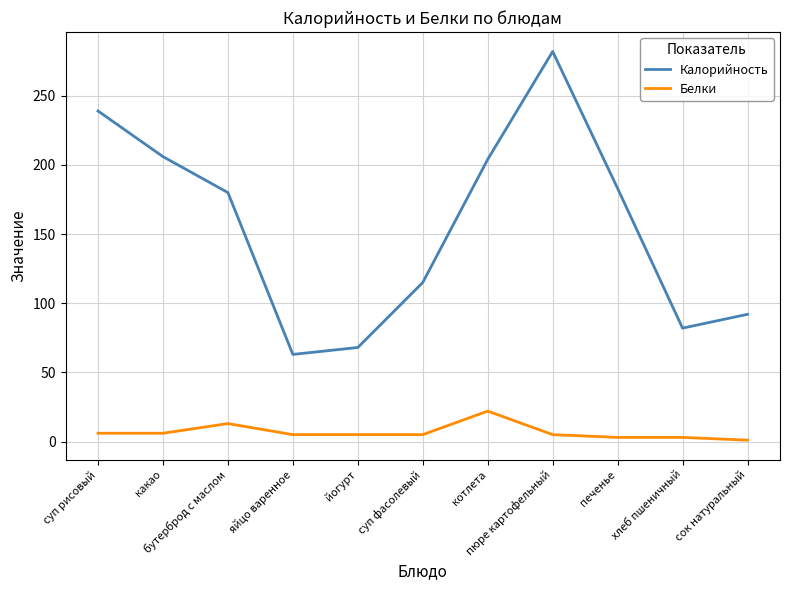

Where is the first local maximum for Белки?

бутерброд с маслом